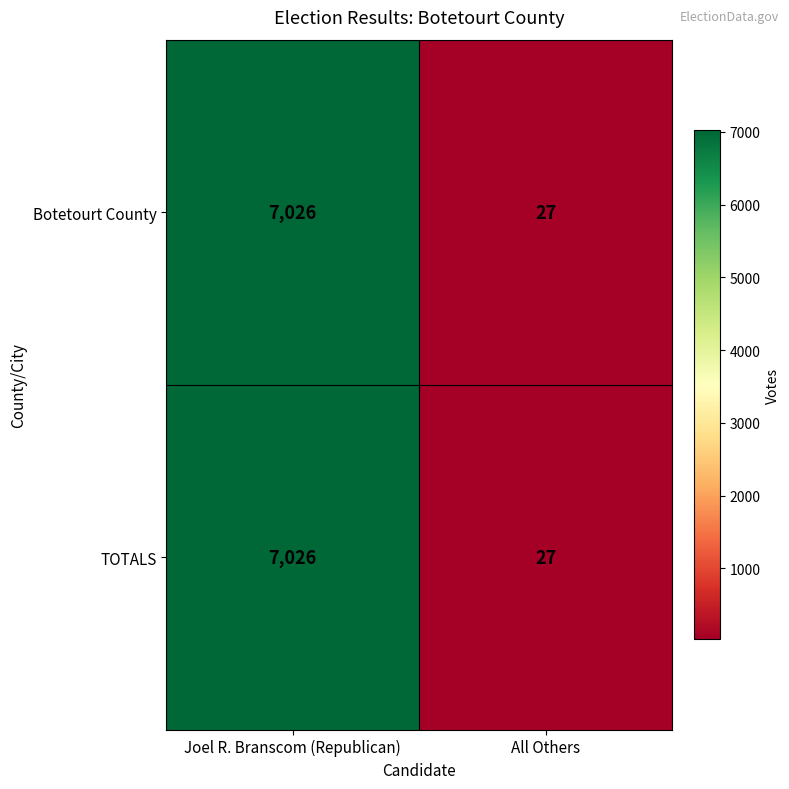

Is it true that TOTALS equals 39 at All Others?

False